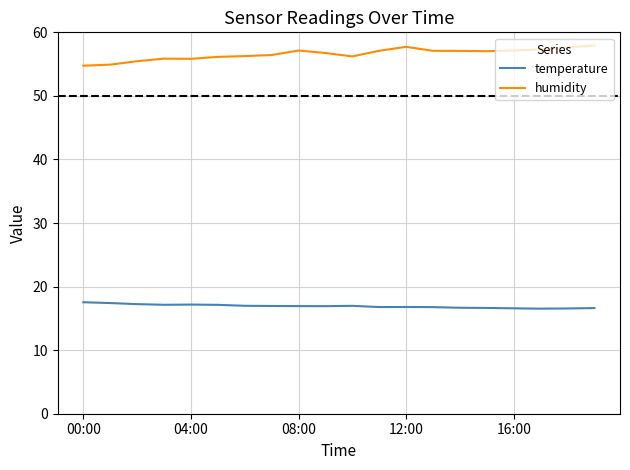

How many series are shown in this chart?

2